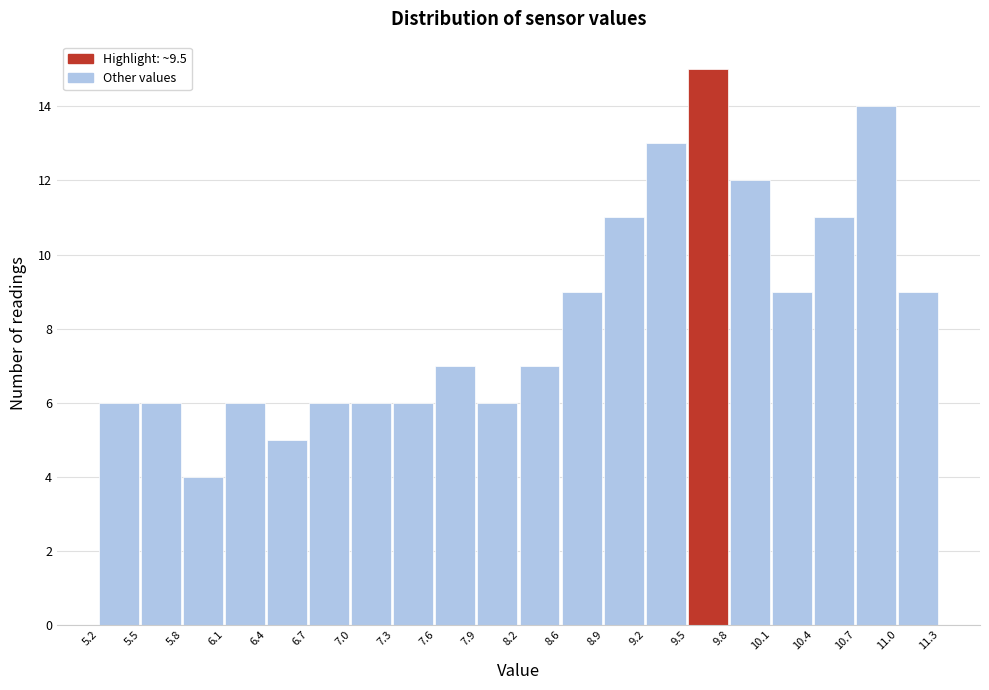

Reading left to right, list every bar in this chart as the range it spans on the x-axis followed by its height. The values are not printed on the chart, so give them approximately, as read against the axis.

5.2 to 5.5: 6
5.5 to 5.8: 6
5.8 to 6.1: 4
6.1 to 6.4: 6
6.4 to 6.7: 5
6.7 to 7.0: 6
7.0 to 7.3: 6
7.3 to 7.6: 6
7.6 to 7.9: 7
7.9 to 8.2: 6
8.2 to 8.6: 7
8.6 to 8.9: 9
8.9 to 9.2: 11
9.2 to 9.5: 13
9.5 to 9.8: 15
9.8 to 10.1: 12
10.1 to 10.4: 9
10.4 to 10.7: 11
10.7 to 11.0: 14
11.0 to 11.3: 9